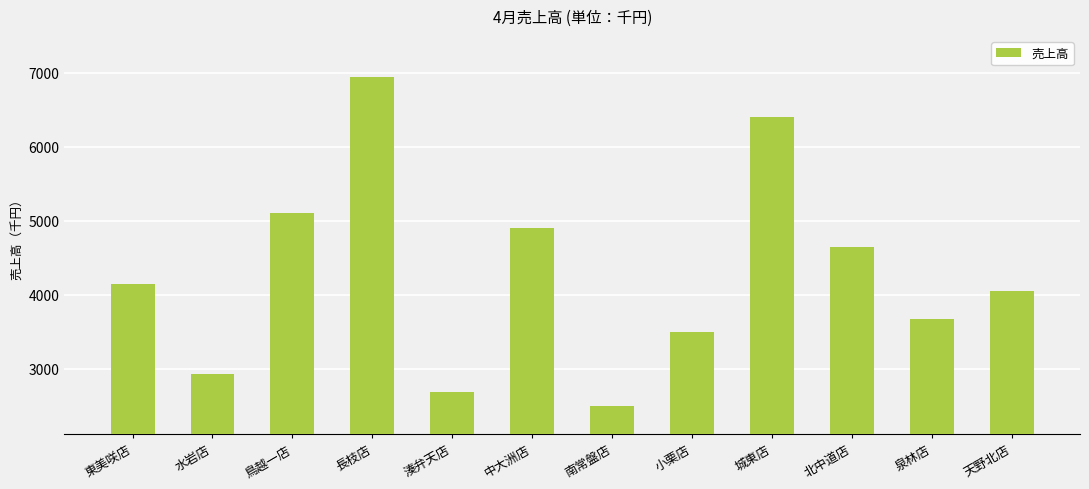

The value at 東美咲店 is 4150. True or false?

True